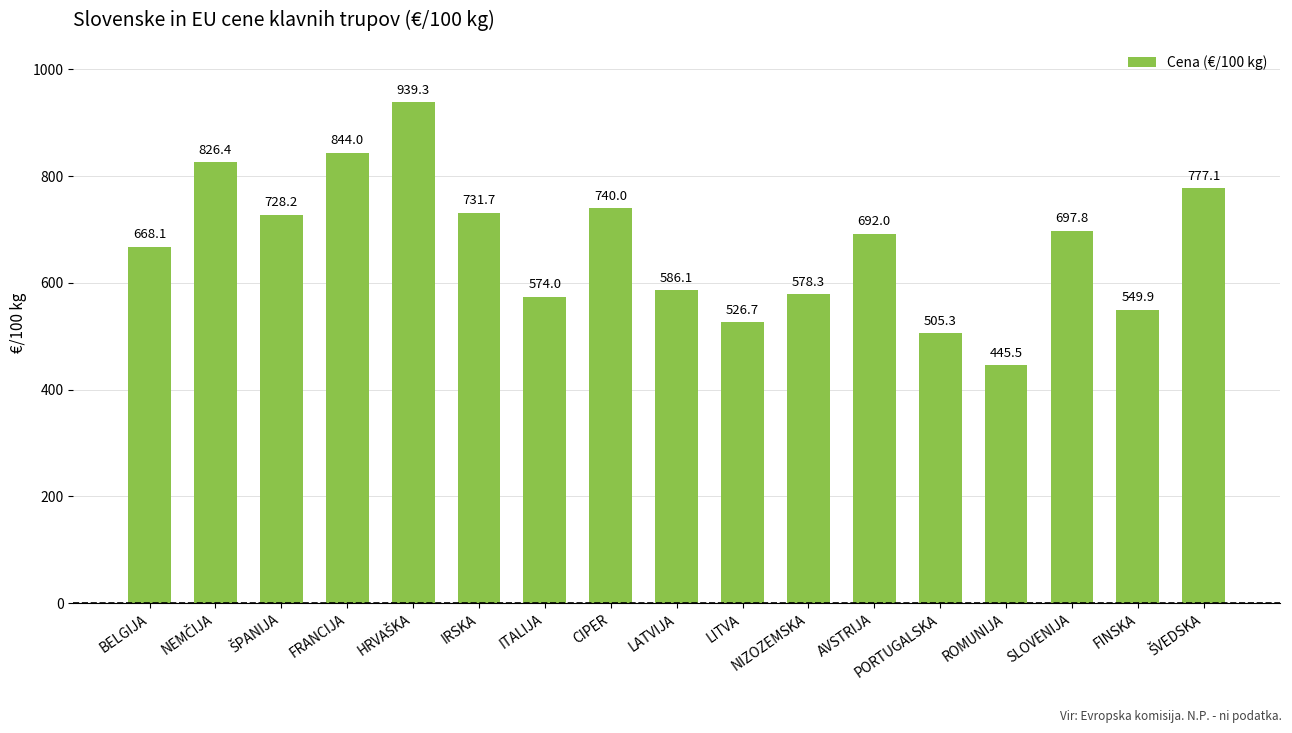

What is the sum of all values?

11410.5